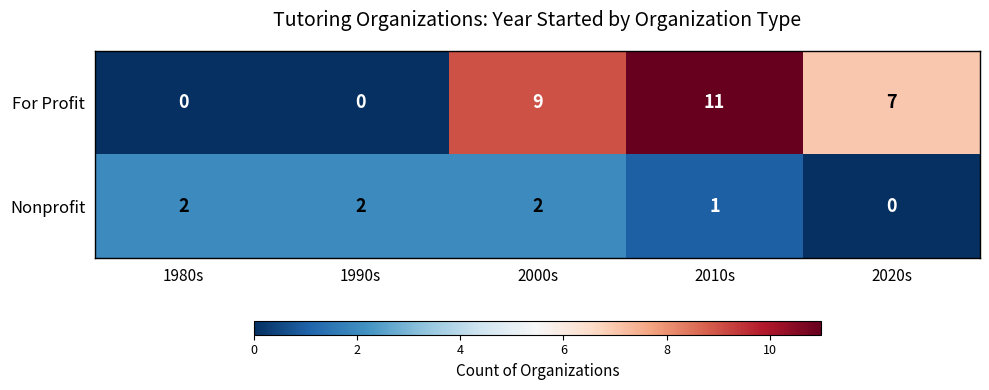

Reading right to left, extract all data points from this chart.

For Profit: 7	11	9	0	0
Nonprofit: 0	1	2	2	2